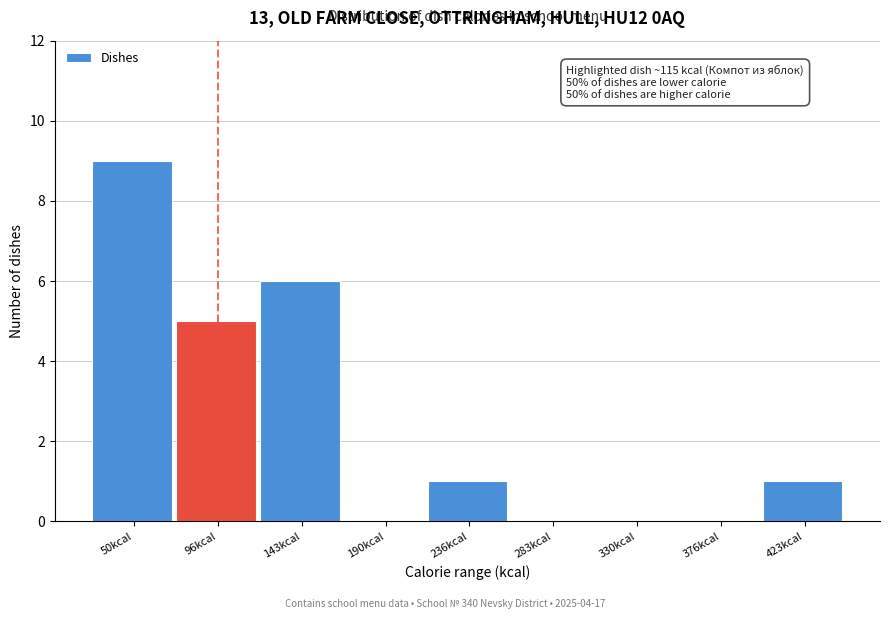

Reading right to left, what are all the values shown in this chart?

423kcal=1	376kcal=0	330kcal=0	283kcal=0	236kcal=1	190kcal=0	143kcal=6	96kcal=5	50kcal=9